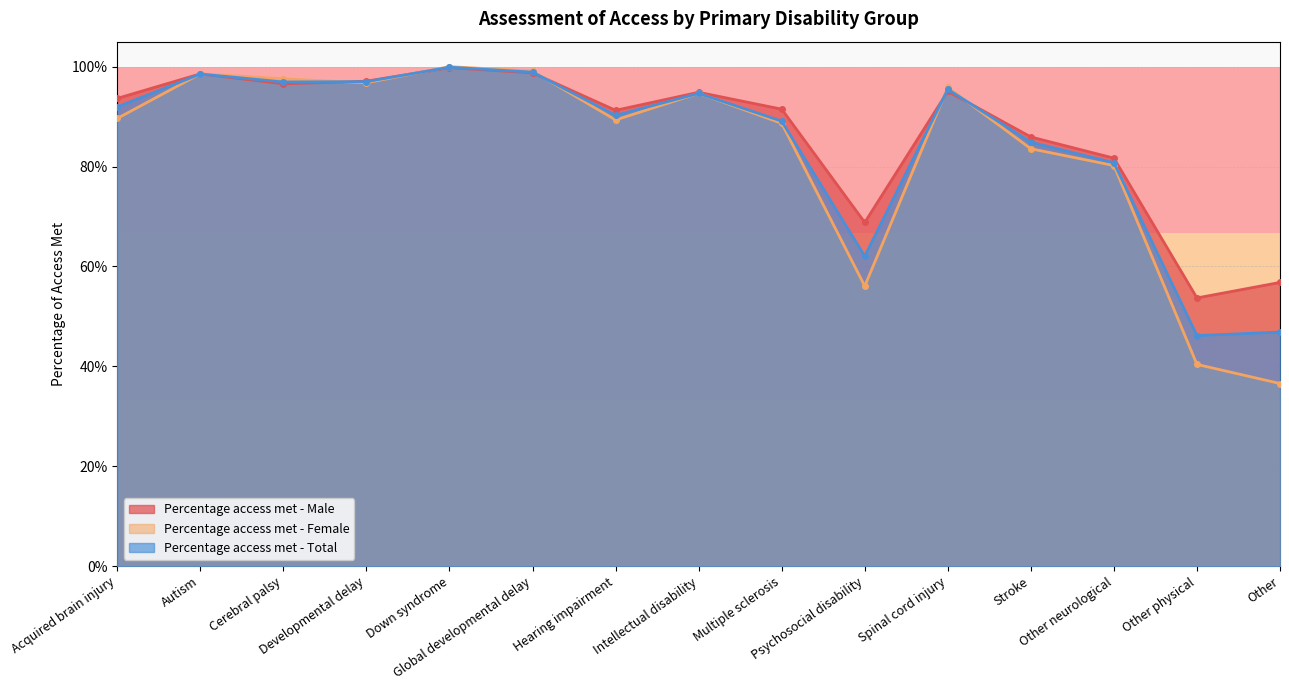

Is the value of Percentage access met - Total at Other physical greater than the value of Percentage access met - Male at Other physical?

No